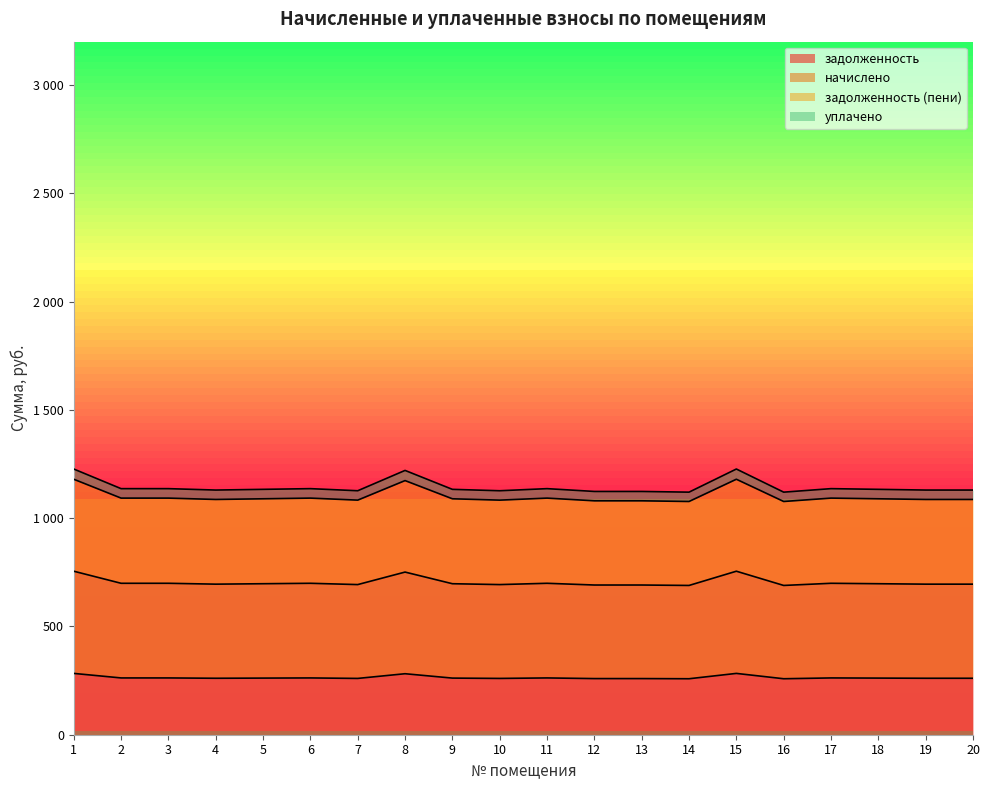

Does the chart have visible grid lines?

No